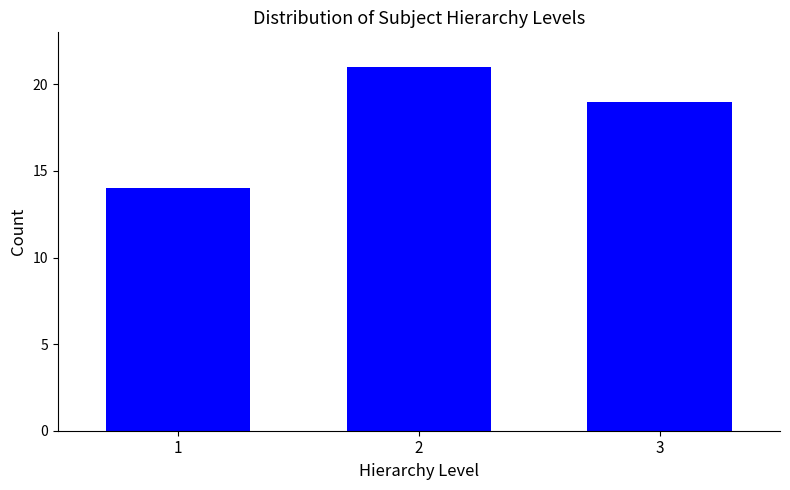

Reading left to right, what are all the values shown in this chart?

14	21	19